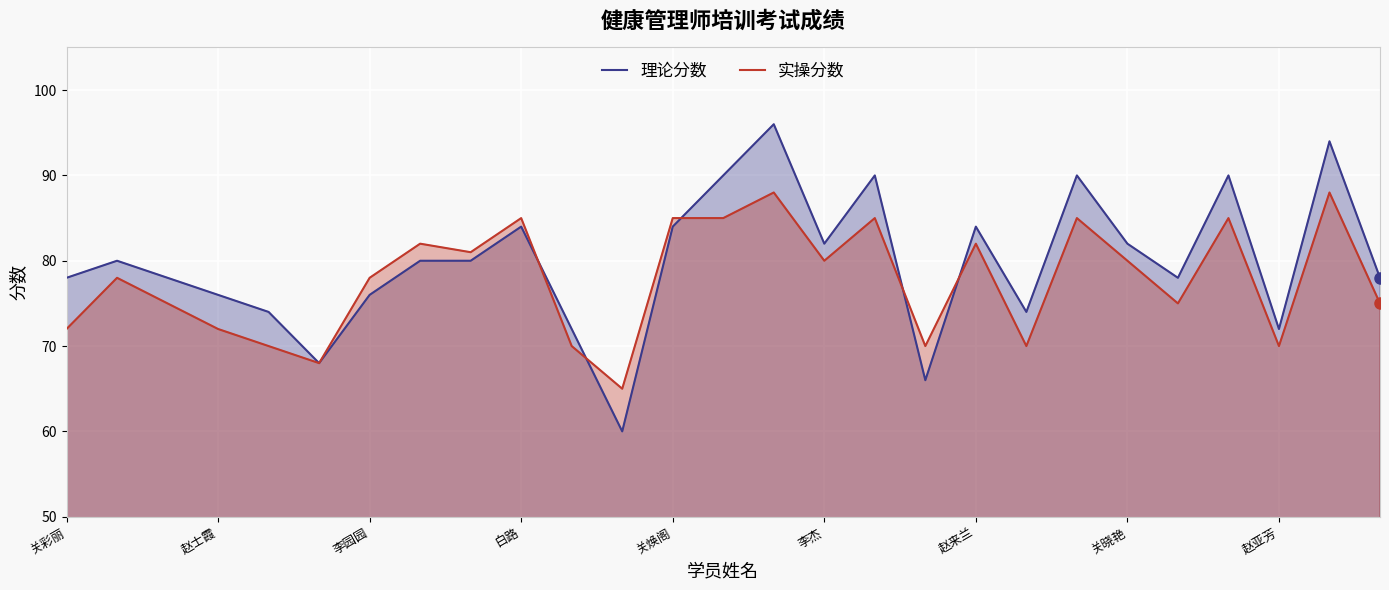

Which series has the largest range (max minus min)?

理论分数